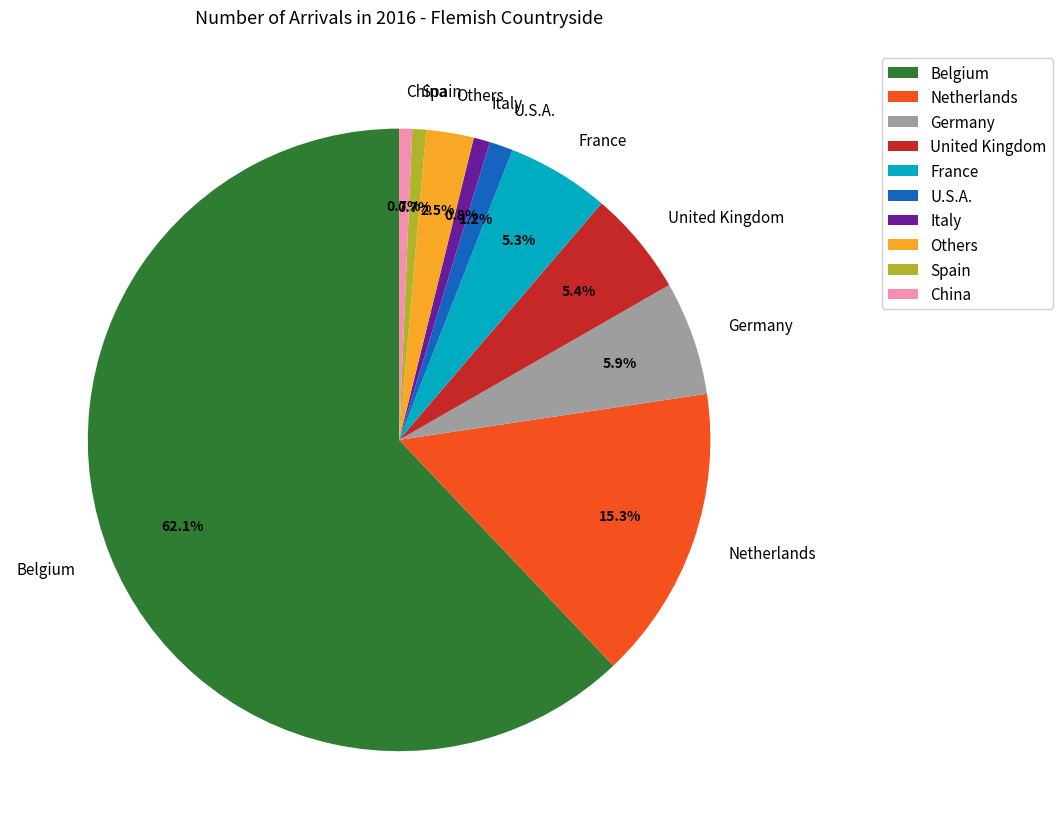

What percentage is the United Kingdom slice, to the nearest percent?

5%